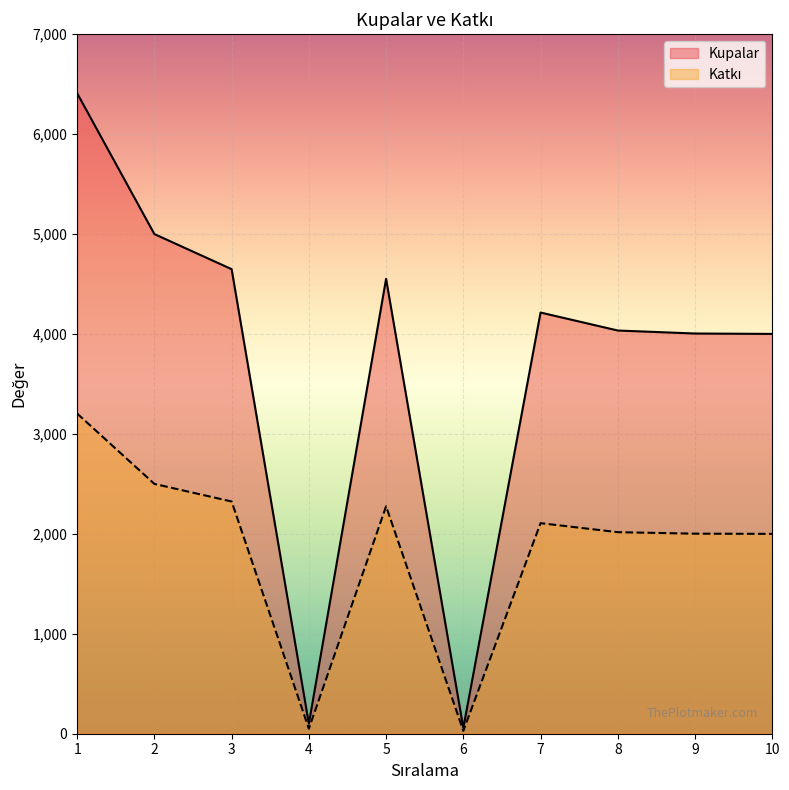

Which has a higher value, 2 or 10?

2